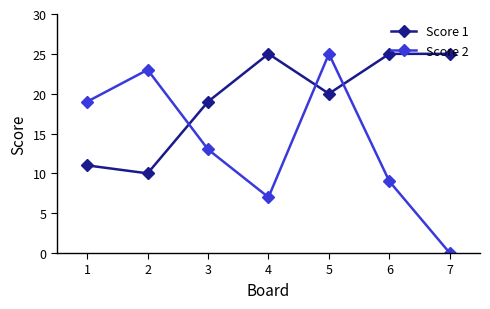

How many values in the Score 1 series are below 20?

3